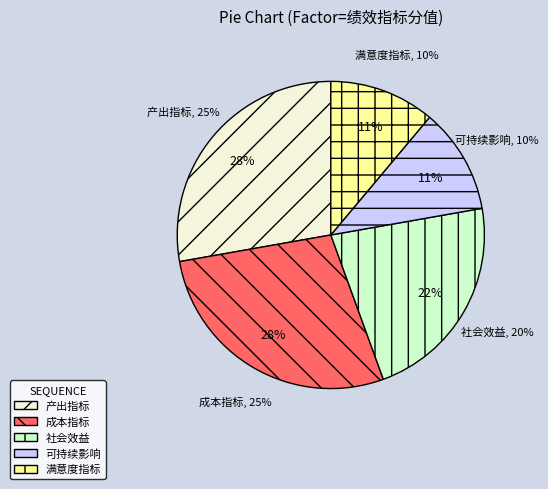

Combined, do 可持续影响 and 时效指标/成本指标 account for over 50%?

No